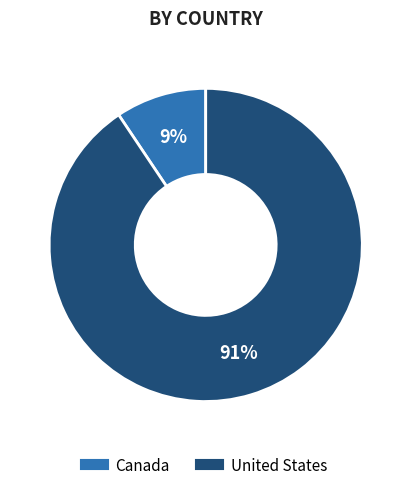

Between United States and Canada, which is larger?

United States